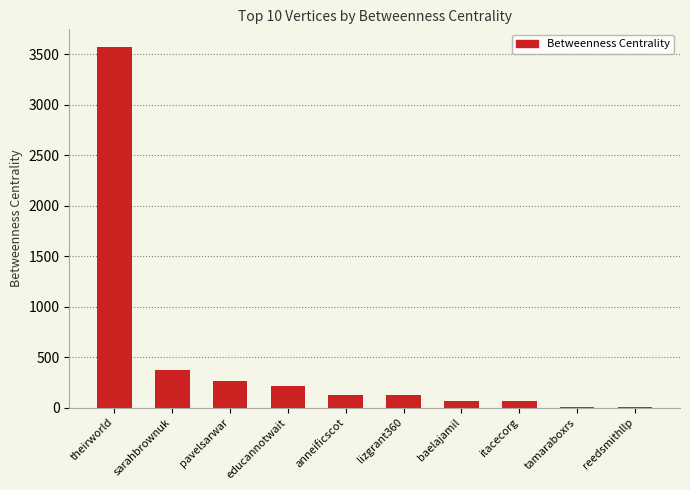

What is the ratio of the value at theirworld to the value at sarahbrownuk?

9.6